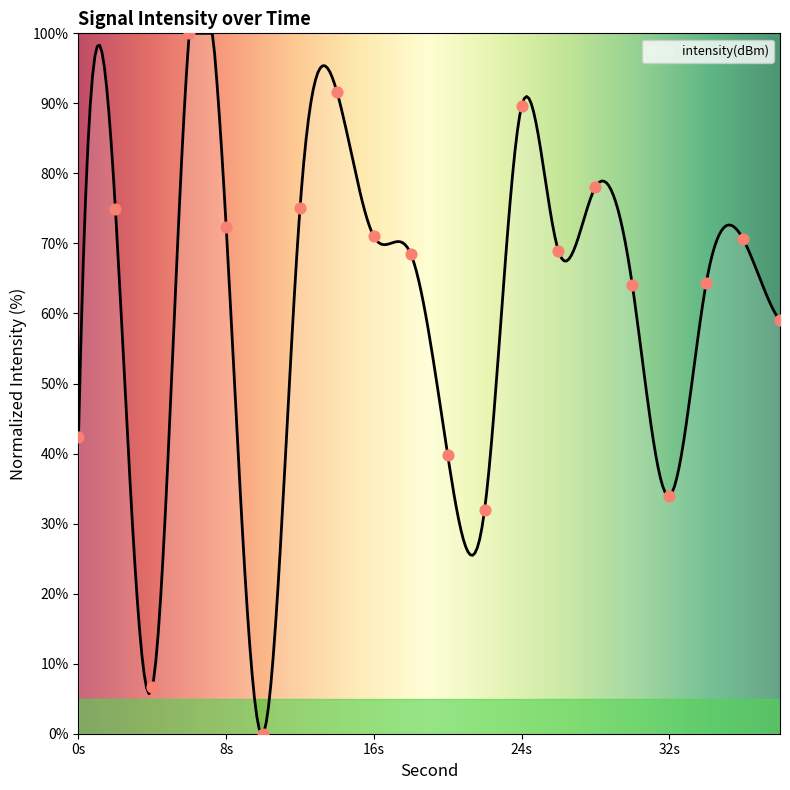

Between 32 and 12, which is larger?

12